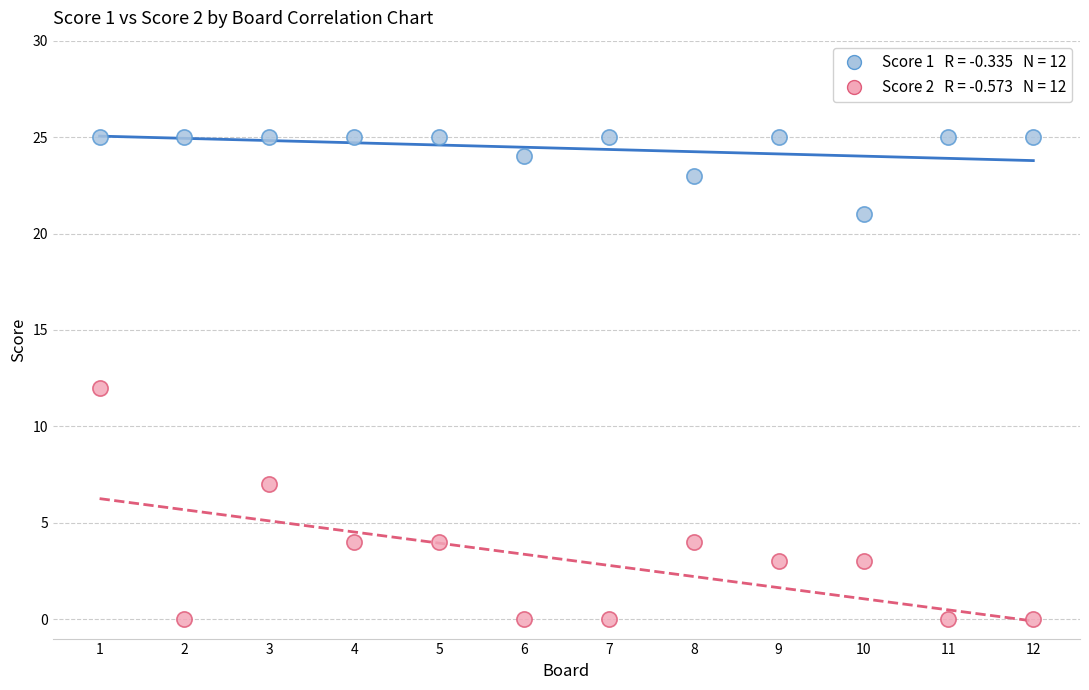

Across all data points, what is the range of Y values (max minus min)?

25